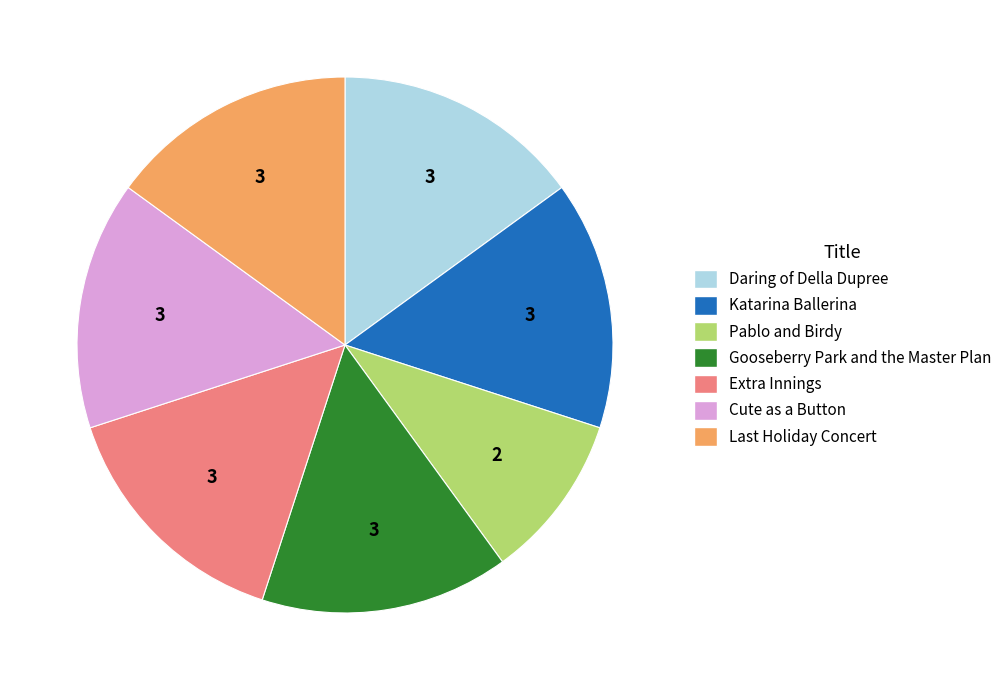

Which category has the smallest portion of the pie?

Pablo and Birdy